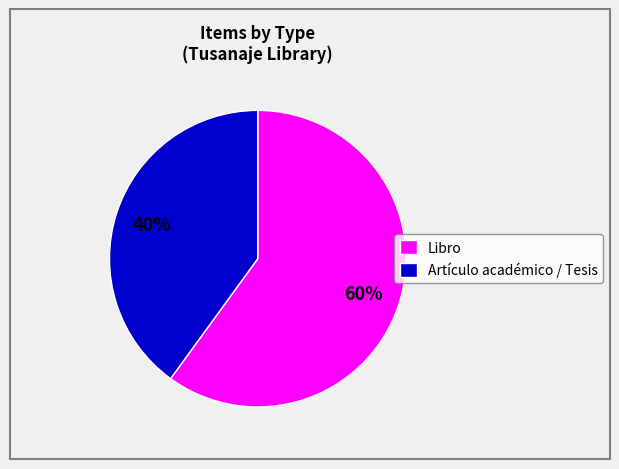

To the nearest percent, what percentage of the pie is Artículo académico / Tesis?

40%